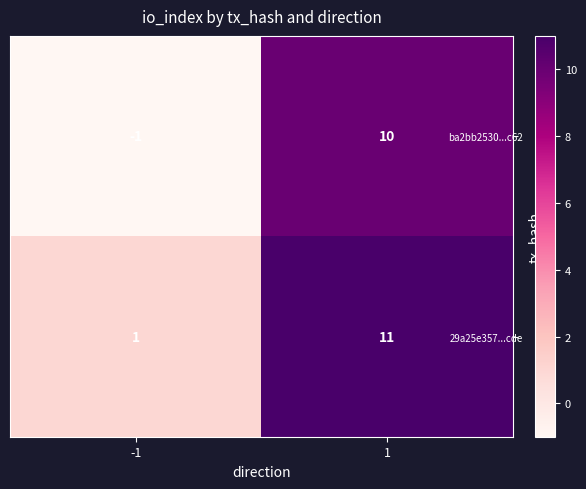

At how many categories does at least one series exceed 0?

2